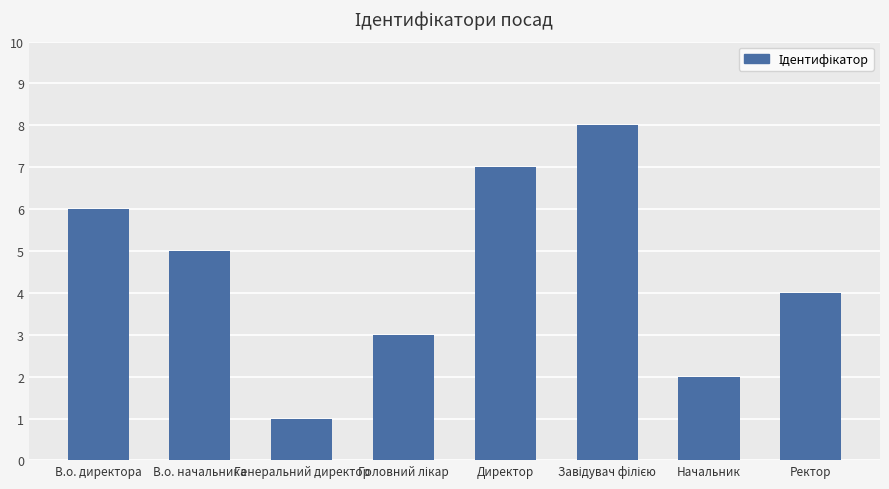

What position from the right is Ректор?

1